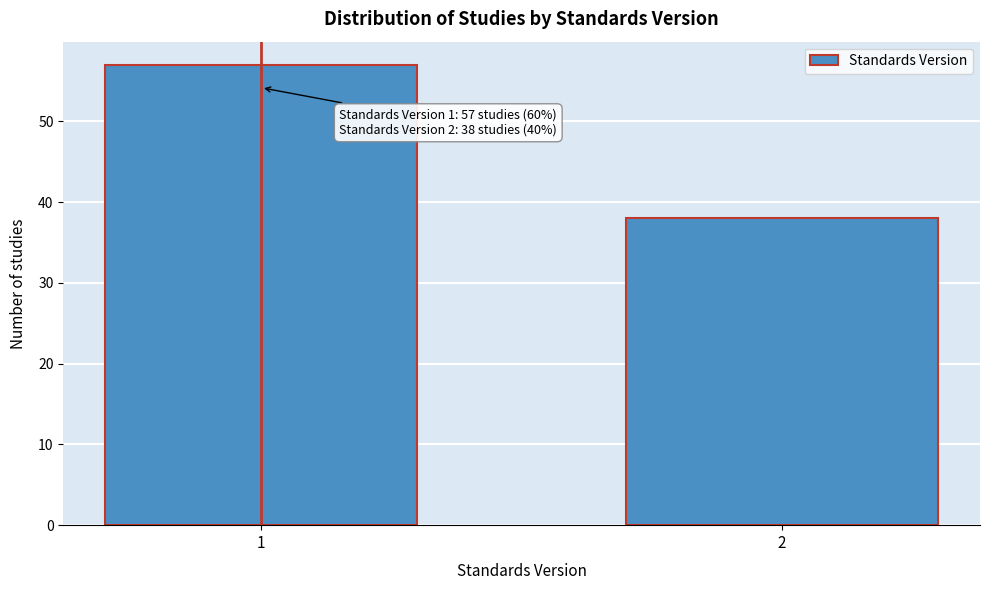

Reading left to right, list all the values displayed in this chart.

57	38